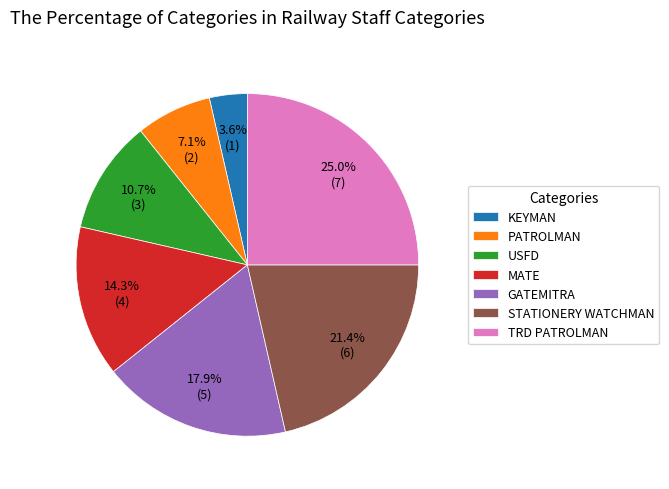

Rank the categories by value from highest to lowest.

TRD PATROLMAN, STATIONERY WATCHMAN, GATEMITRA, MATE, USFD, PATROLMAN, KEYMAN